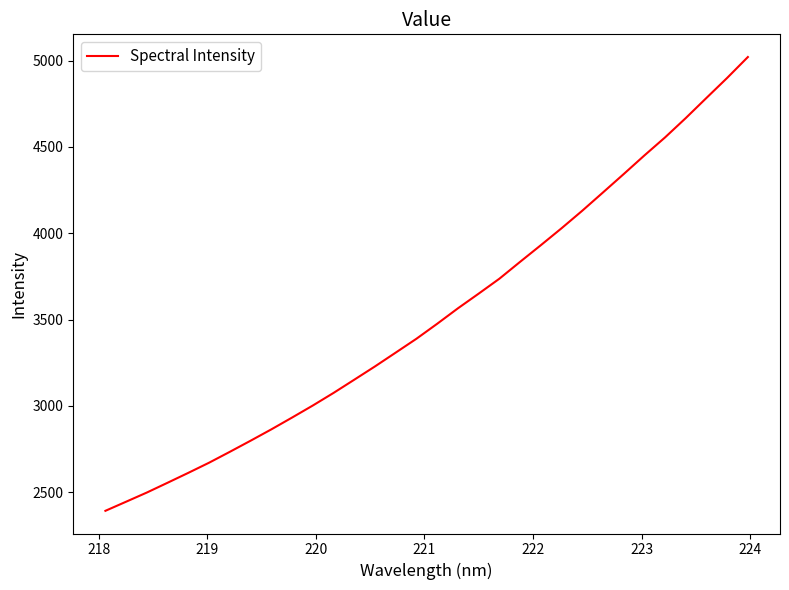

What is the smallest value displayed?

2392.6